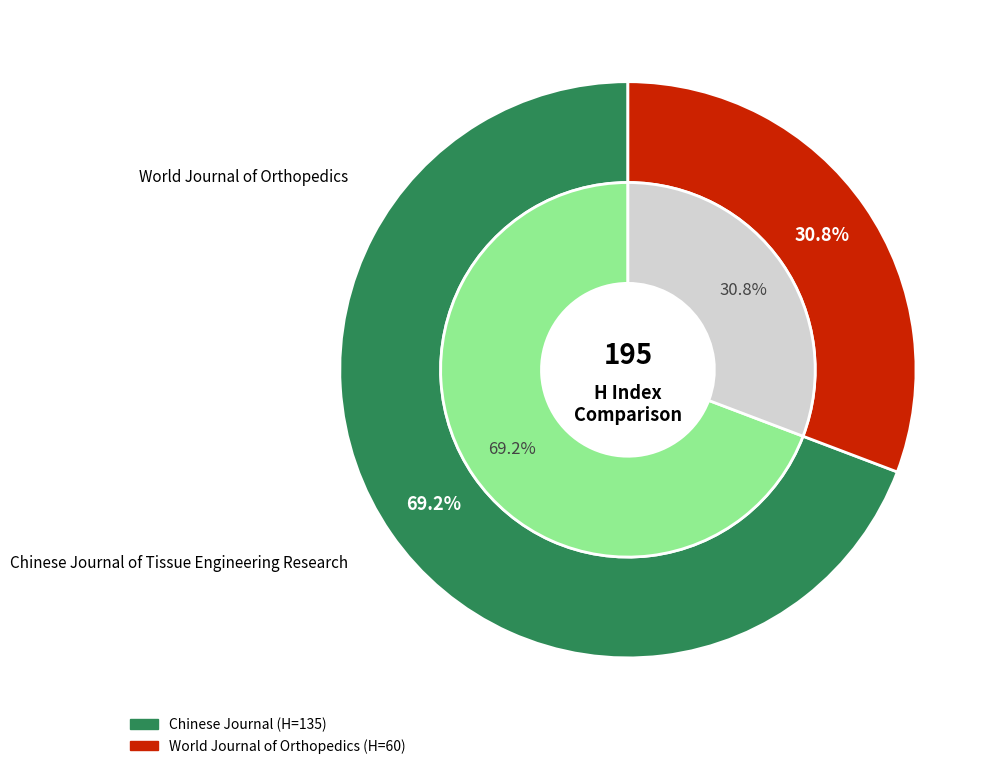

What is the largest slice in the pie chart?

Chinese Journal of Tissue Engineering Research